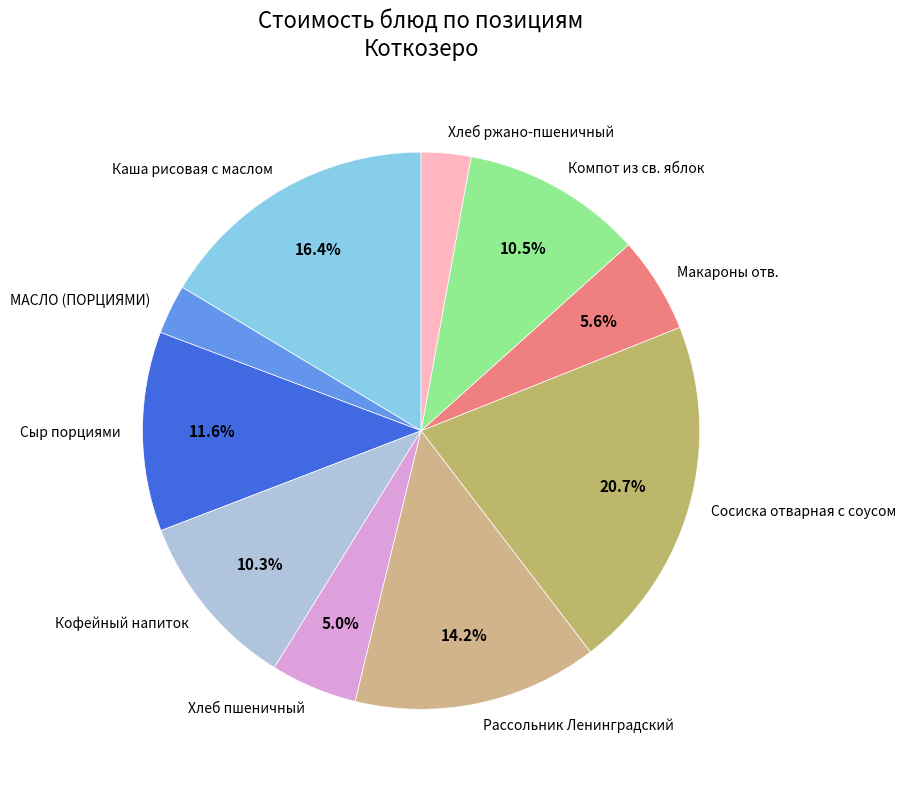

Approximately how many times larger is the value at Компот из св. яблок compared to Макароны отв.?

1.9